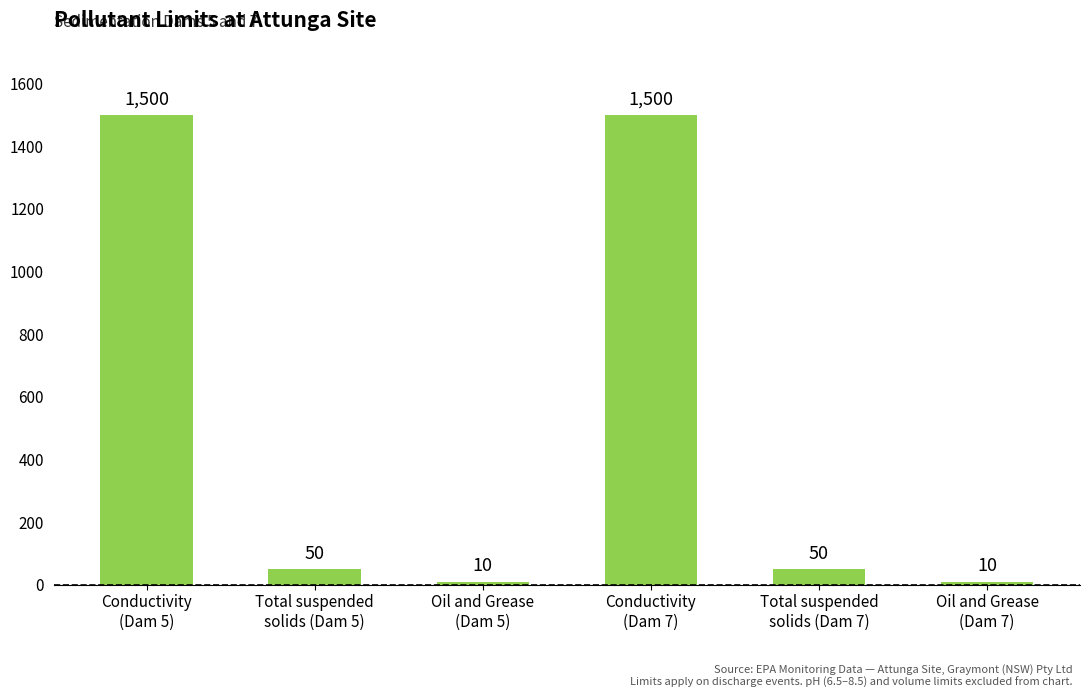

What is the minimum value shown in the chart?

10